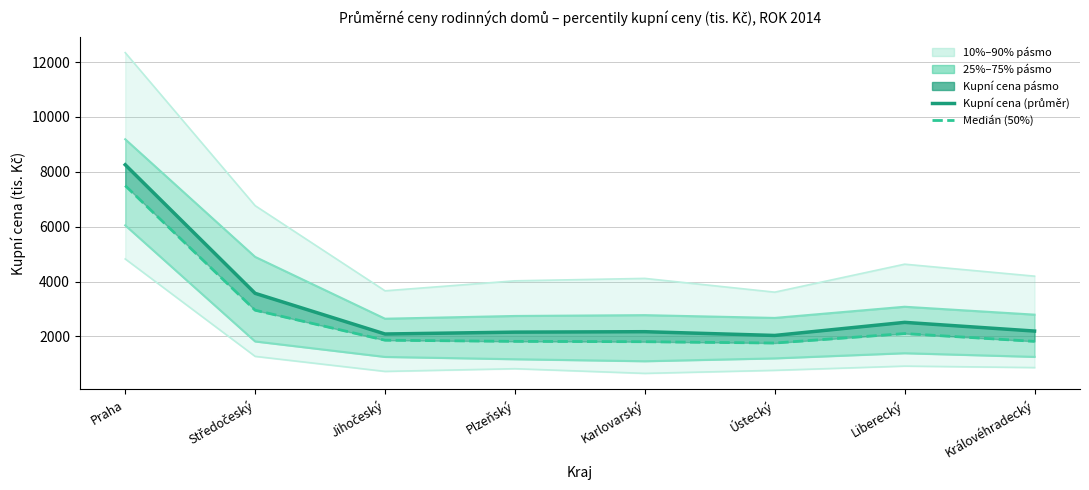

The 90% series shows 5277 at Jihočeský. True or false?

False